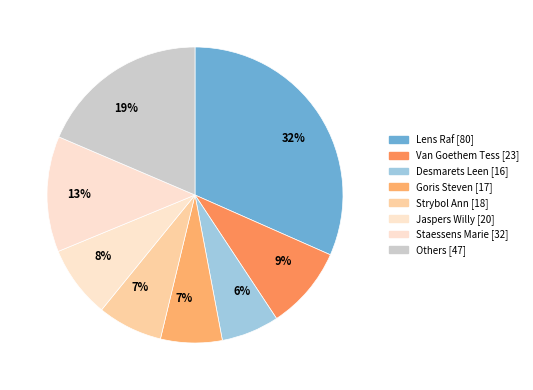

Which slice is the largest?

Lens Raf [80]